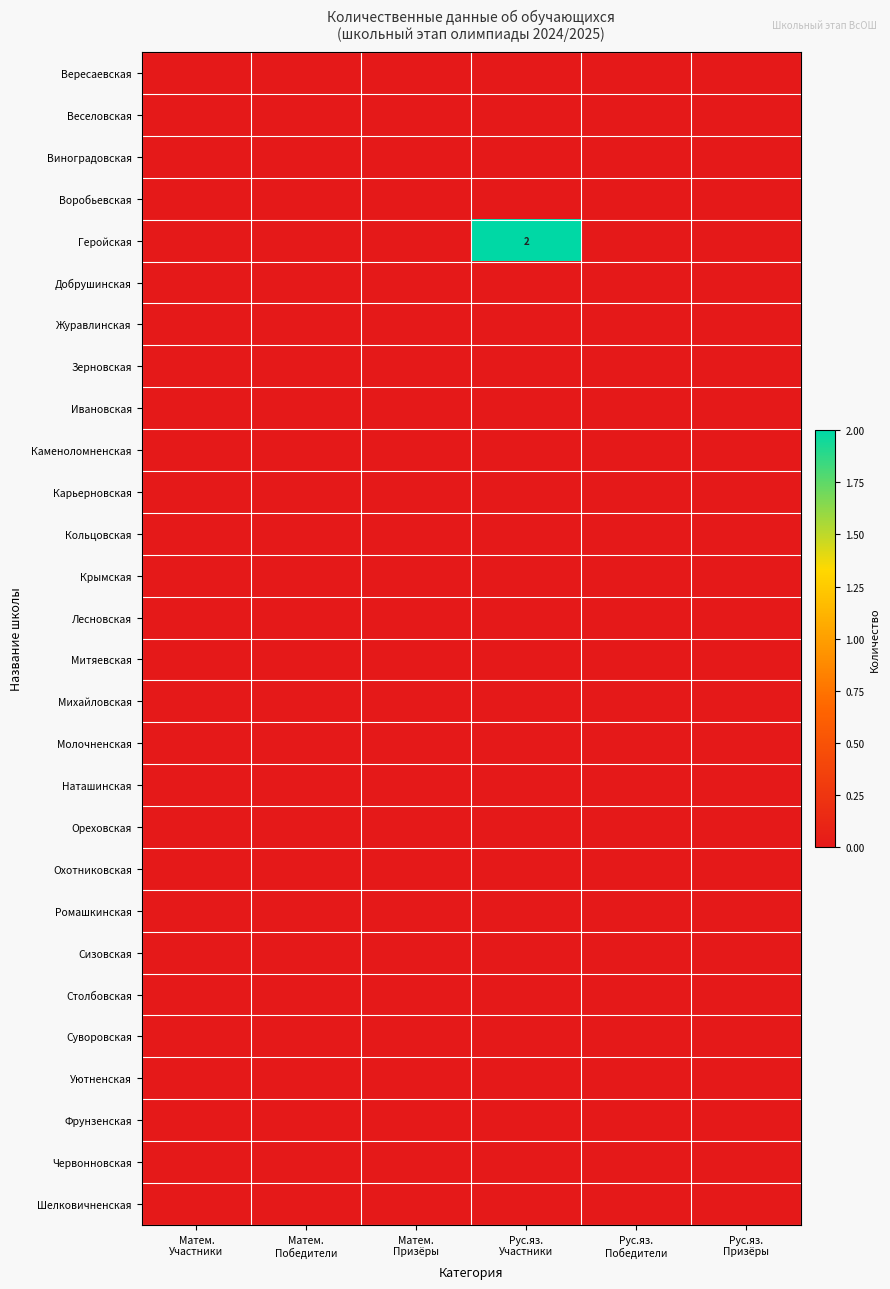

Count the number of data series in this chart.

28